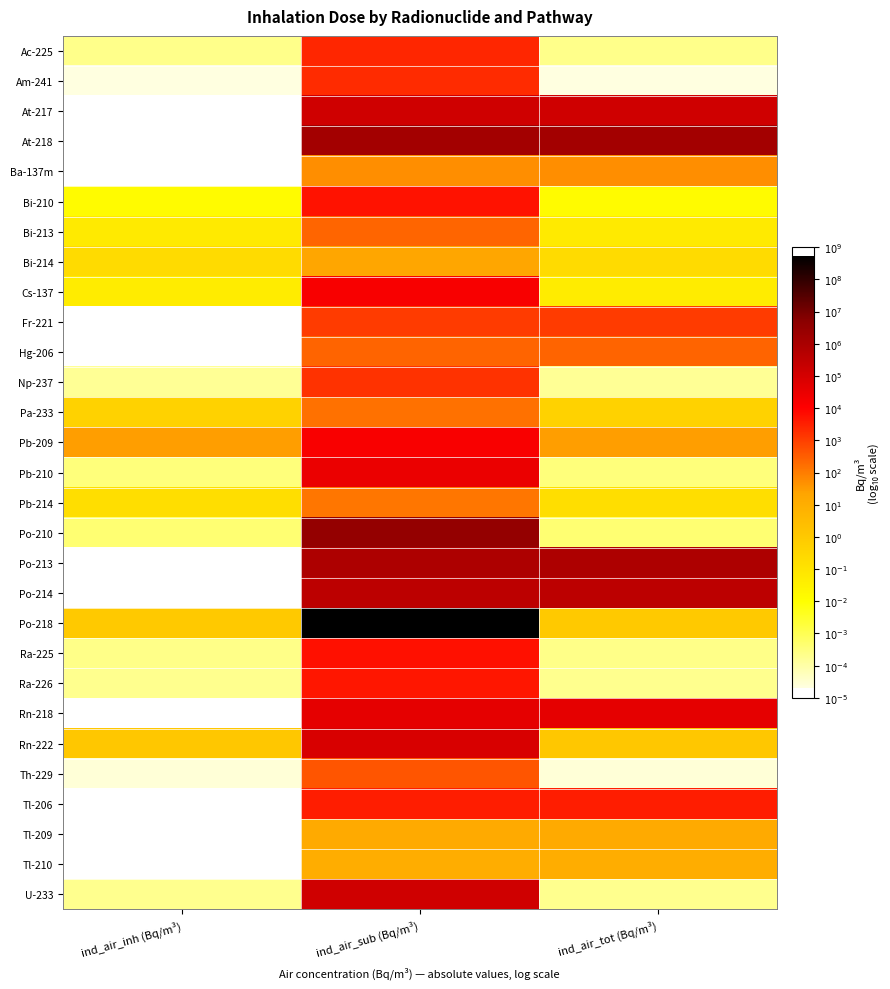

Which has a higher value, ind_air_inh (Bq/m³) or ind_air_sub (Bq/m³)?

ind_air_sub (Bq/m³)